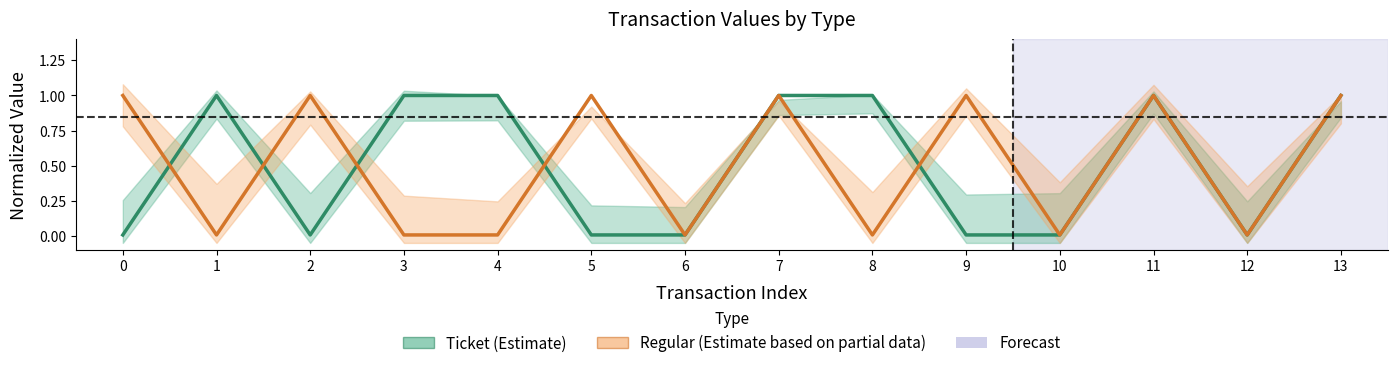

Between 7 and 2, which is larger?

7